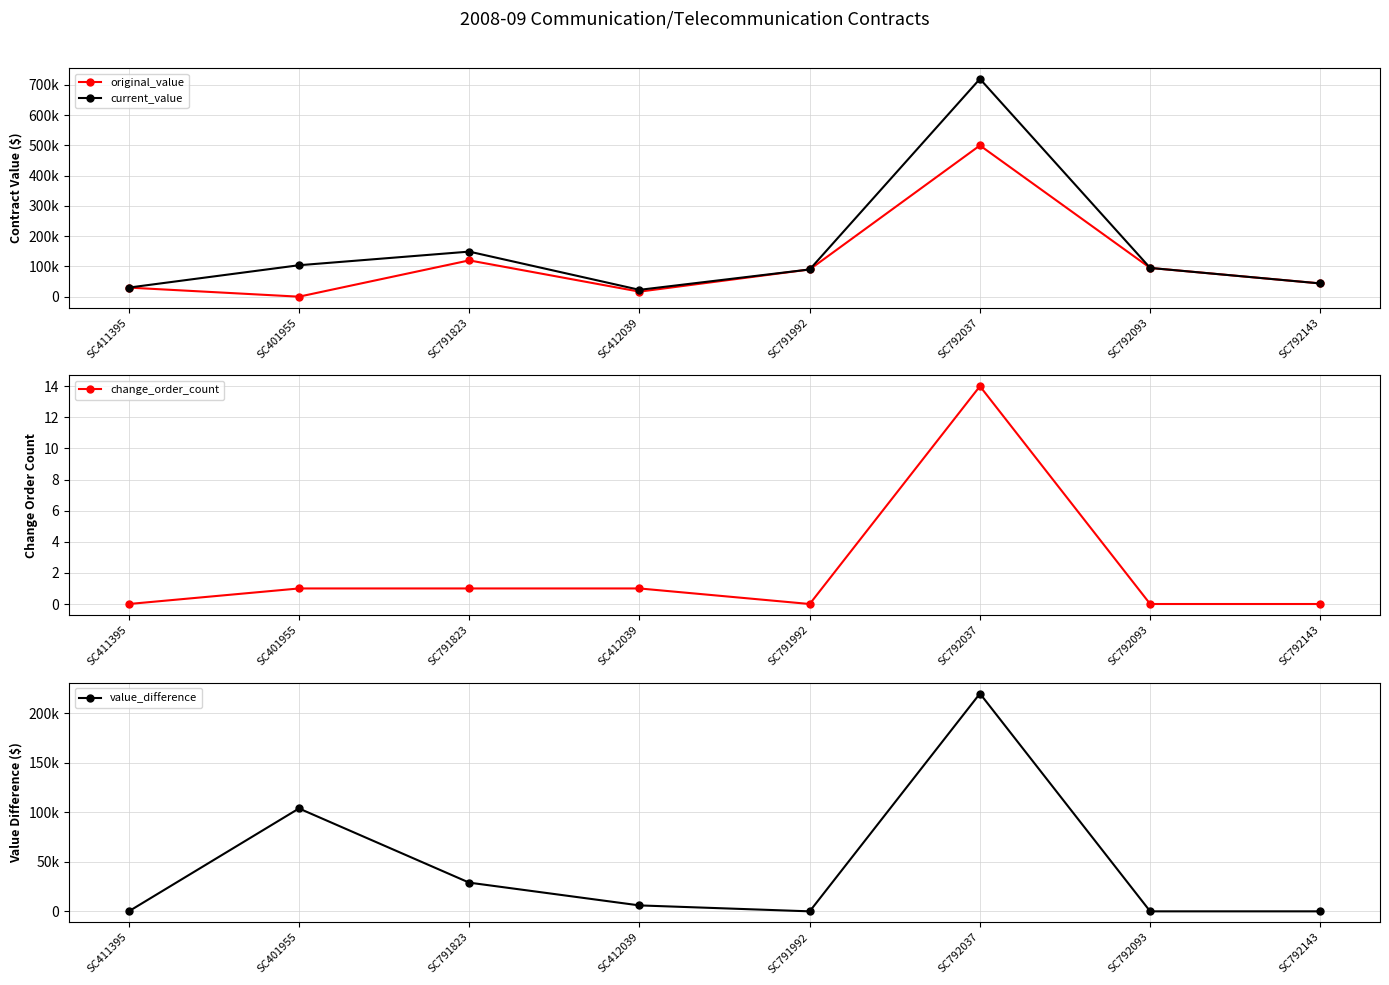

At which category is the sum across all series the highest?

SC792037